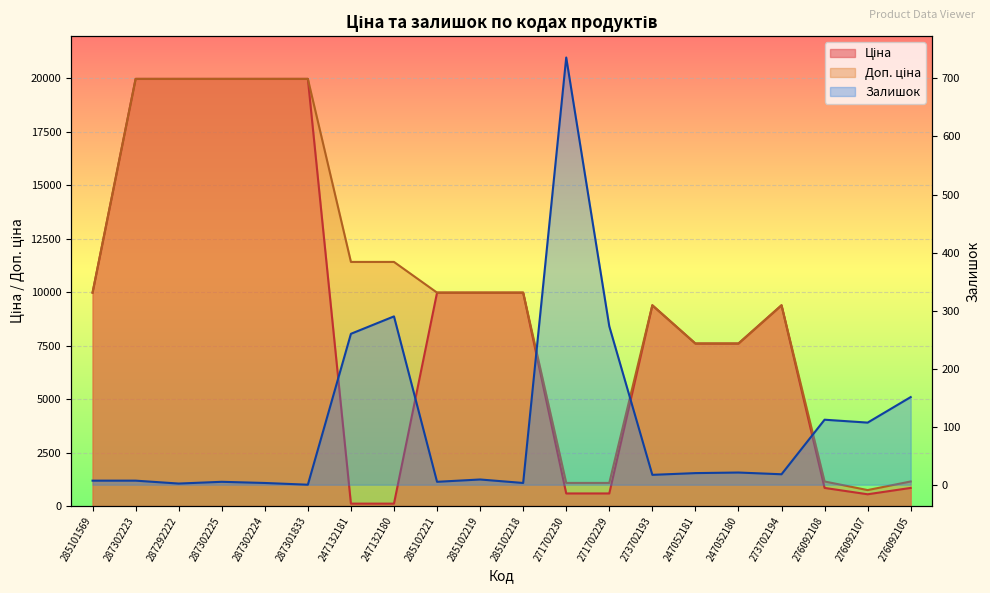

At which label does Ціна reach its peak?

287302223